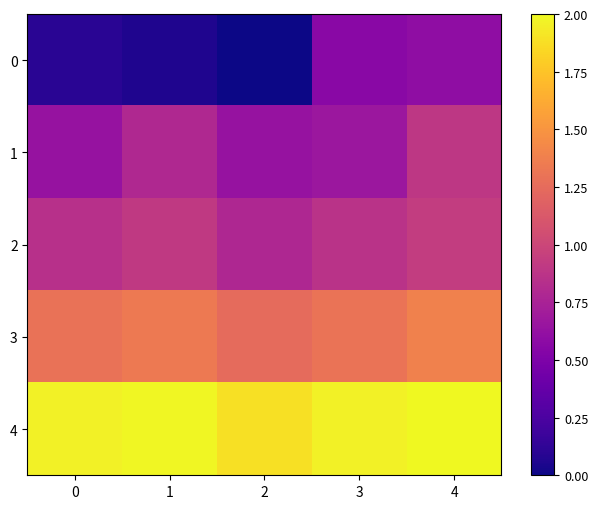

Reading left to right, list all the values displayed in this chart.

0: 0=0.1	1=0.1	2=0.0	3=0.6	4=0.6
1: 0=0.6	1=0.8	2=0.6	3=0.7	4=0.9
2: 0=0.9	1=0.9	2=0.8	3=0.9	4=0.9
3: 0=1.3	1=1.3	2=1.2	3=1.3	4=1.4
4: 0=2.0	1=2.0	2=1.9	3=2.0	4=2.0